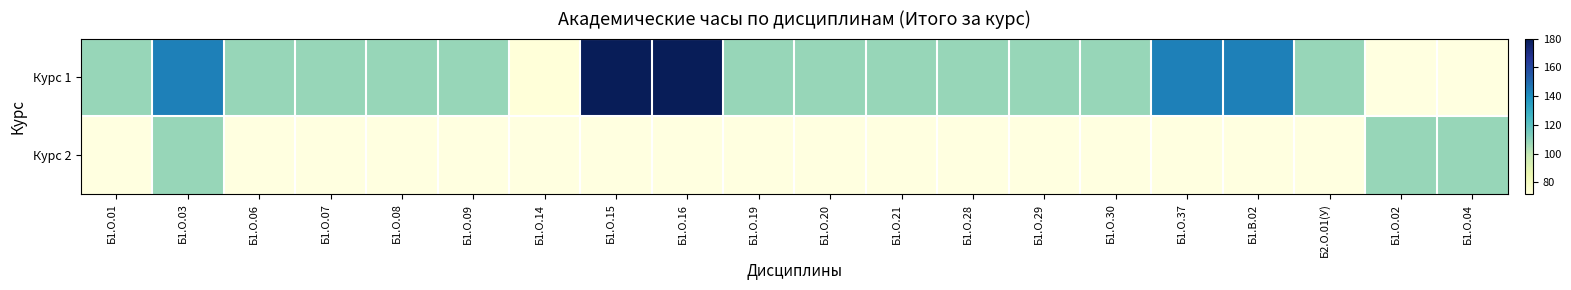

Which has a higher value, Б1.О.01 or Б1.О.09?

Б1.О.01